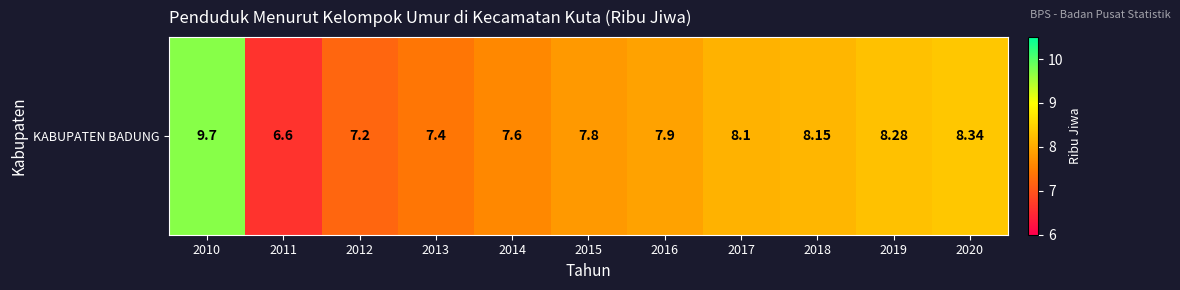

Reading right to left, list all the values displayed in this chart.

2020=8.3	2019=8.3	2018=8.2	2017=8.1	2016=7.9	2015=7.8	2014=7.6	2013=7.4	2012=7.2	2011=6.6	2010=9.7